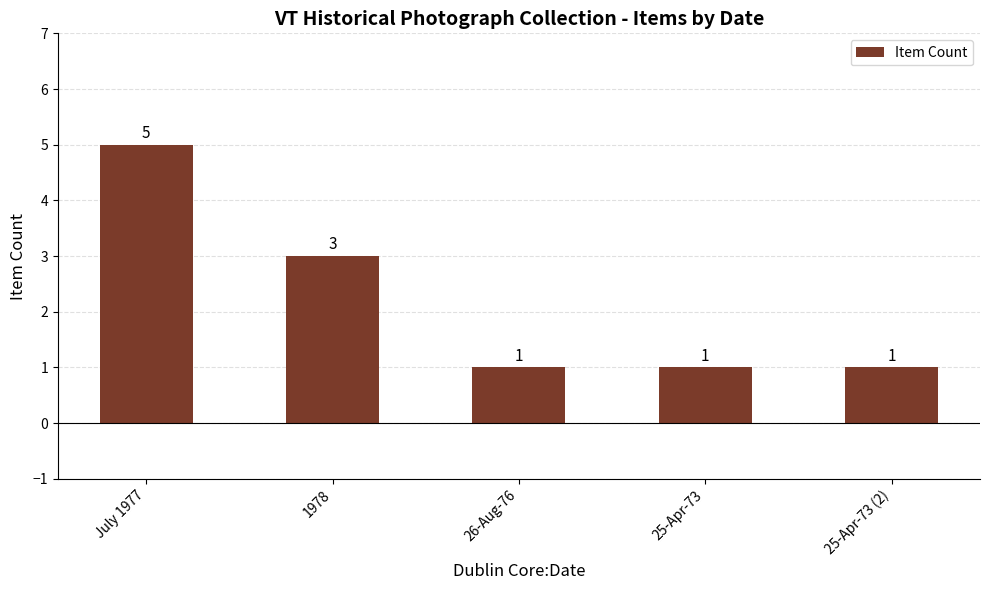

What is the difference between the values at 25-Apr-73 (2) and 1978?

2